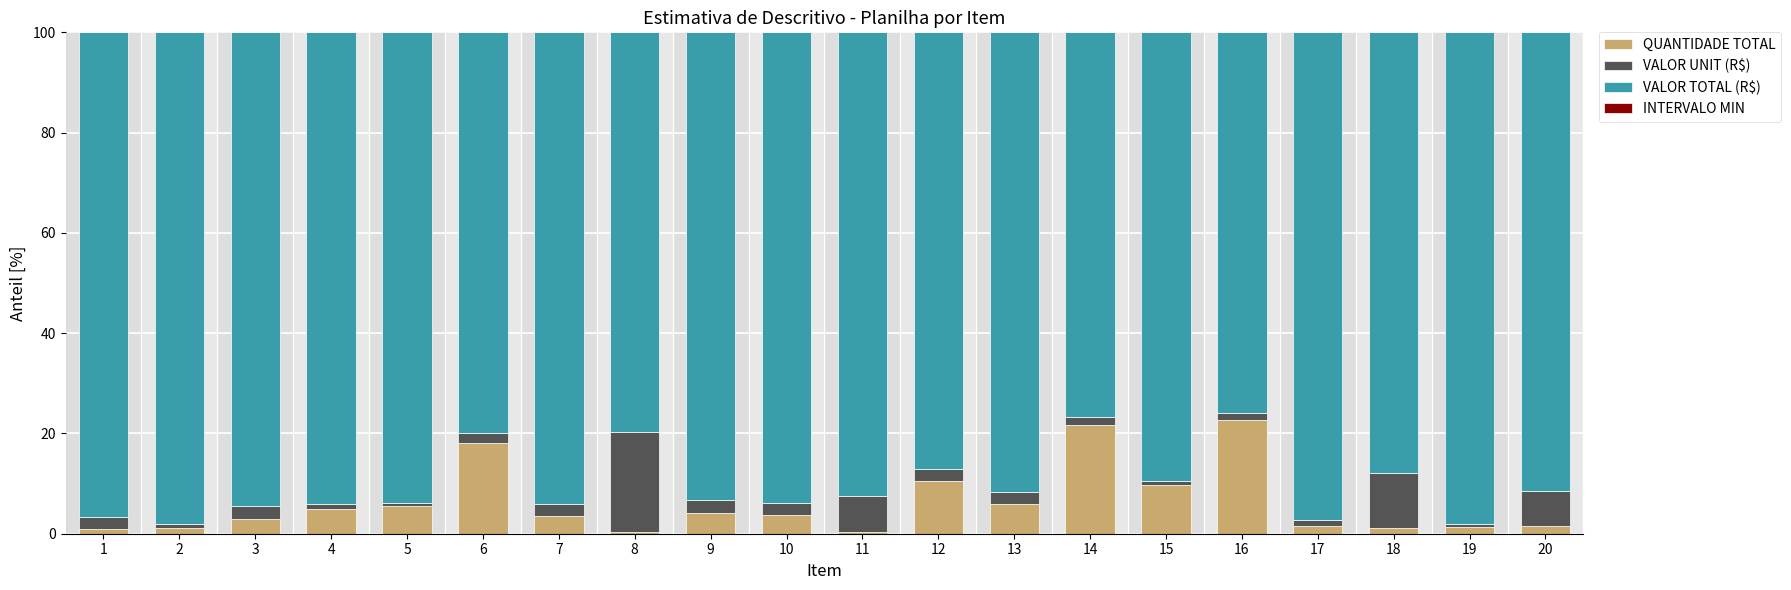

The QUANTIDADE TOTAL series shows 1.5 at 17. True or false?

True